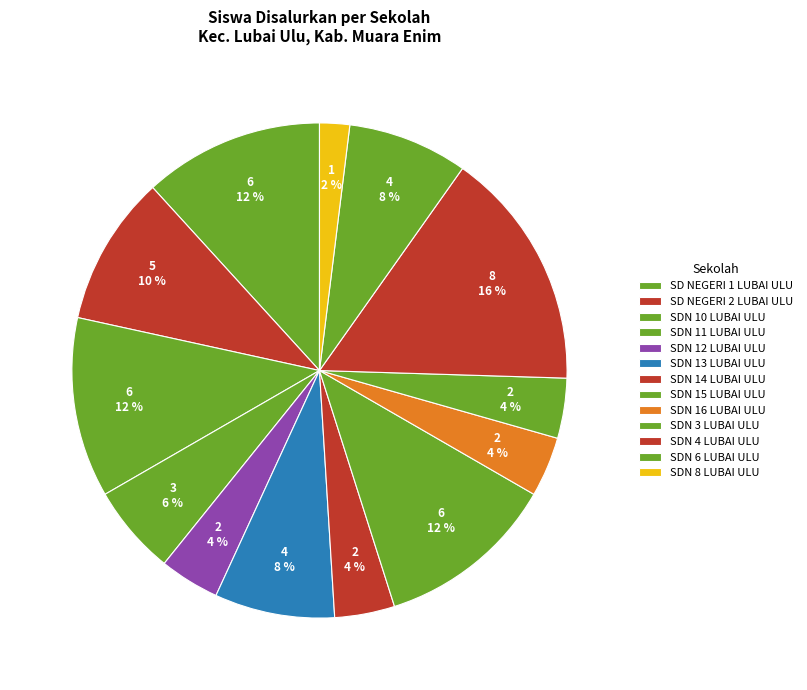

Rank the categories by value from highest to lowest.

SDN 4 LUBAI ULU, SD NEGERI 1 LUBAI ULU, SDN 10 LUBAI ULU, SDN 15 LUBAI ULU, SD NEGERI 2 LUBAI ULU, SDN 13 LUBAI ULU, SDN 6 LUBAI ULU, SDN 11 LUBAI ULU, SDN 12 LUBAI ULU, SDN 14 LUBAI ULU, SDN 16 LUBAI ULU, SDN 3 LUBAI ULU, SDN 8 LUBAI ULU